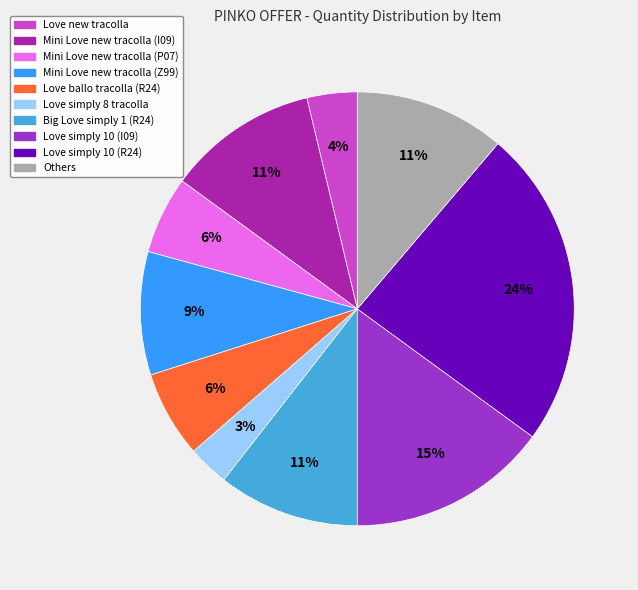

Is there a majority slice in this chart?

No